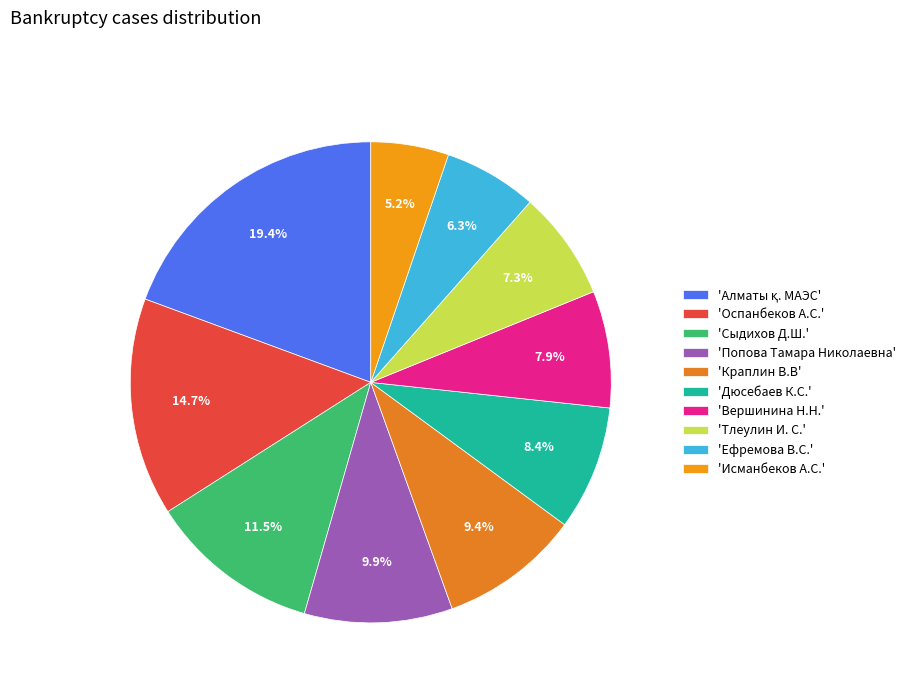

Does any single category account for the majority?

No